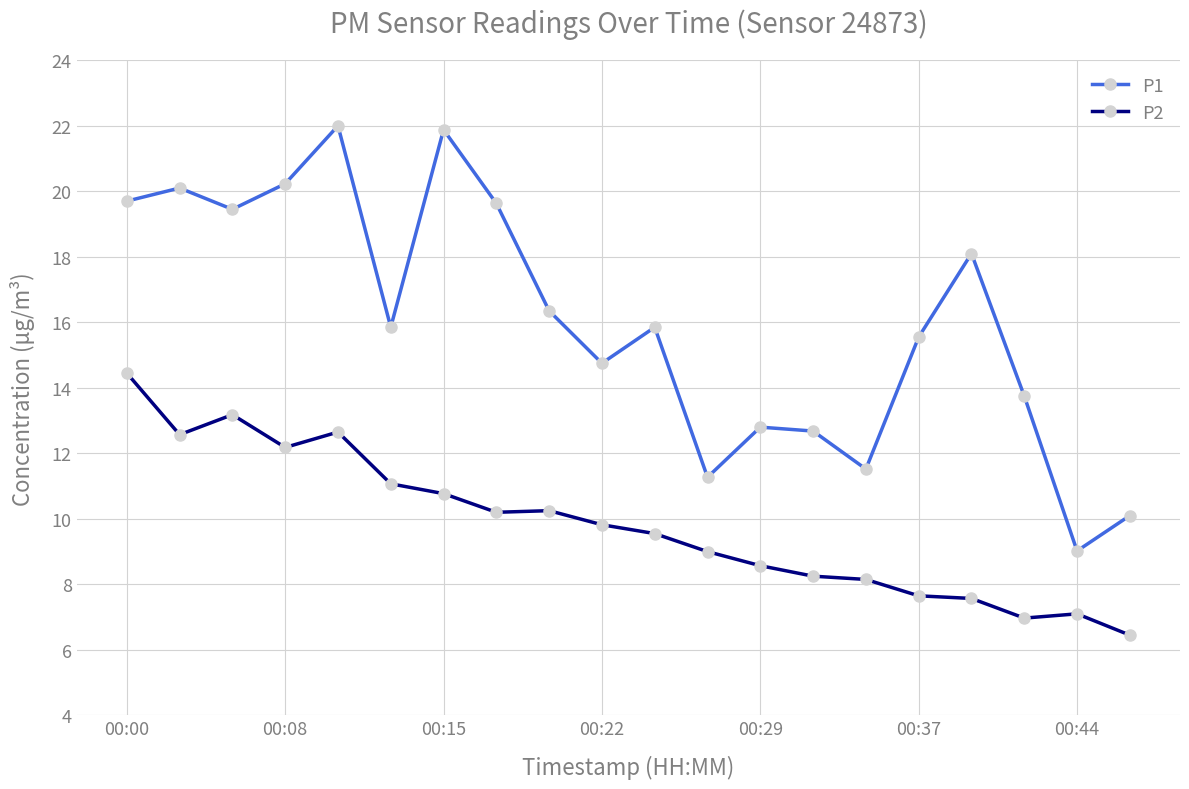

True or false: P1 and P2 cross at least once.

False